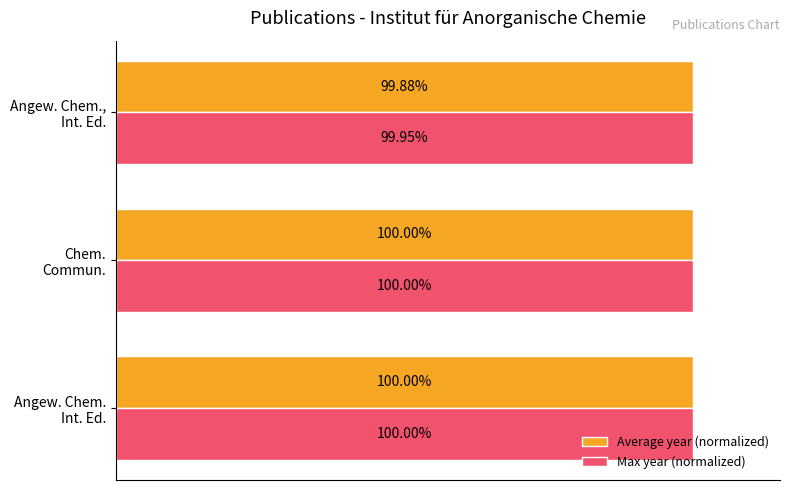

Which series has the largest total across all categories?

Max year (normalized)